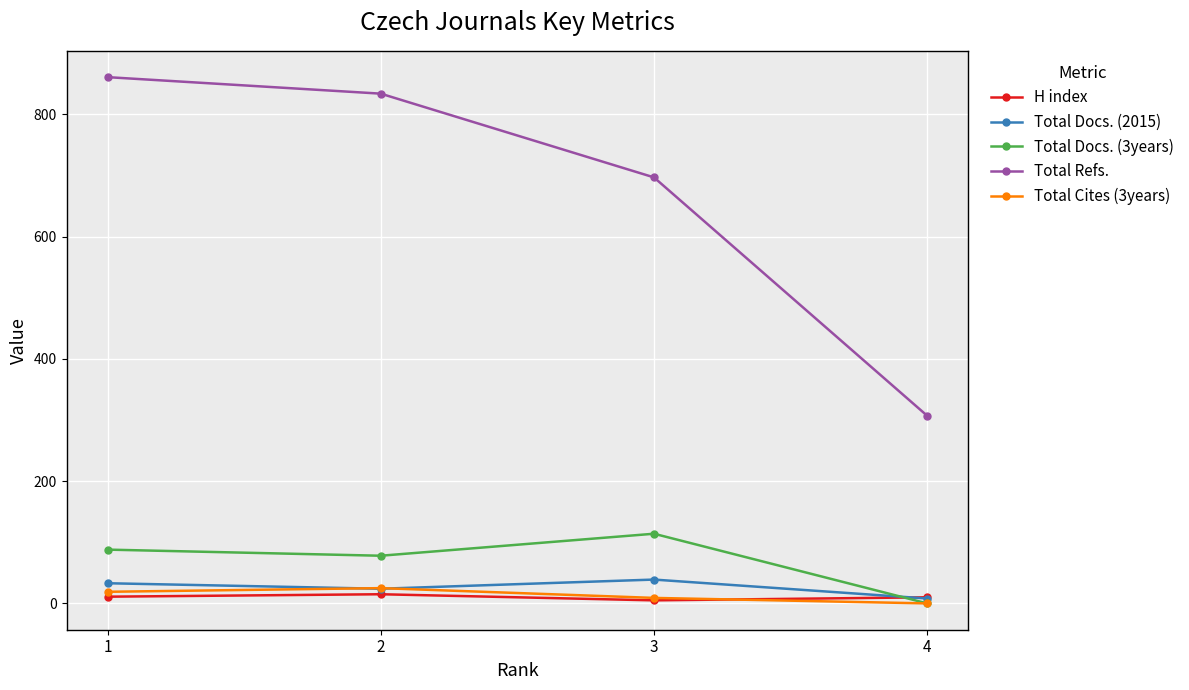

What is the difference between the Total Docs. (3years) values at 3 and 4?

114